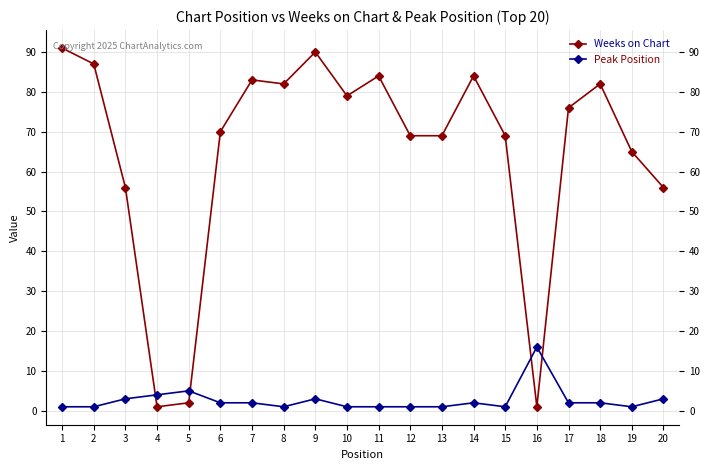

Rank the series at 18 from highest to lowest value.

Weeks on Chart, Peak Position